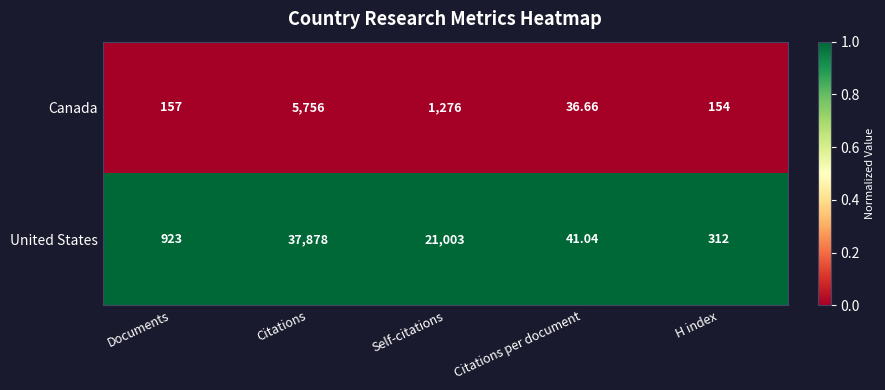

At which category is the sum across all series the highest?

Citations